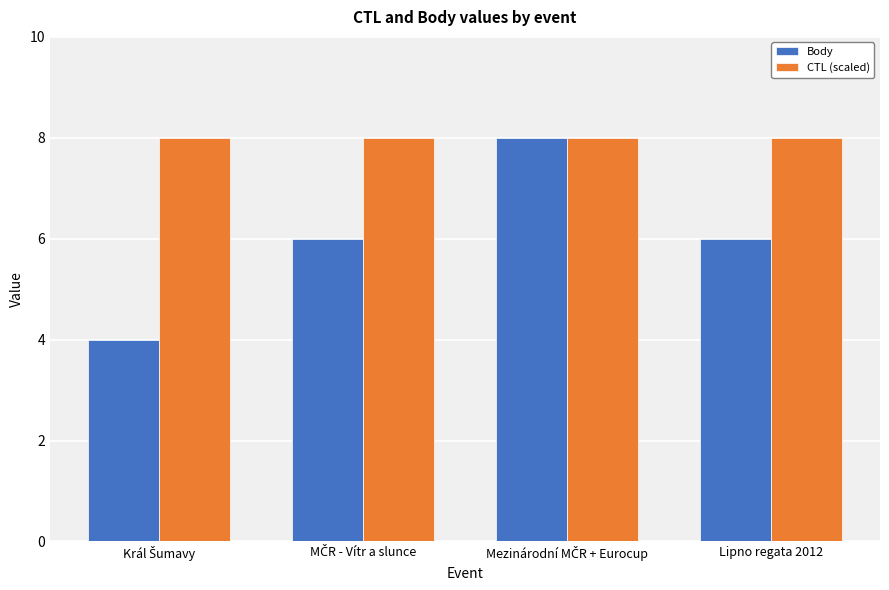

Count the number of categories in the chart.

4